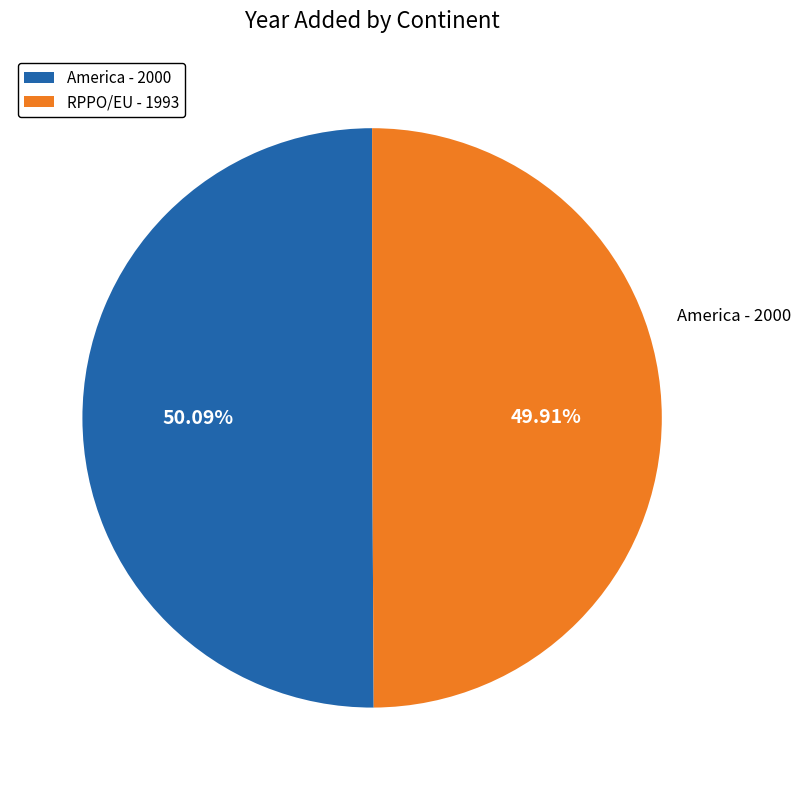

Is there a majority slice in this chart?

Yes